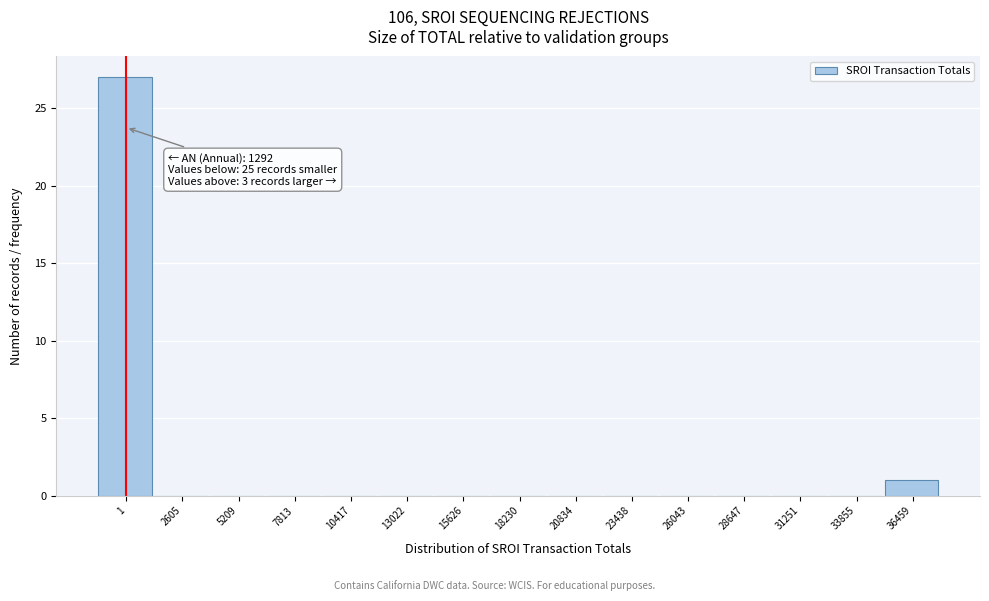

Reading left to right, transcribe all the data shown in this chart.

1=27	2605=0	5209=0	7813=0	10417=0	13022=0	15626=0	18230=0	20834=0	23438=0	26043=0	28647=0	31251=0	33855=0	36459=1